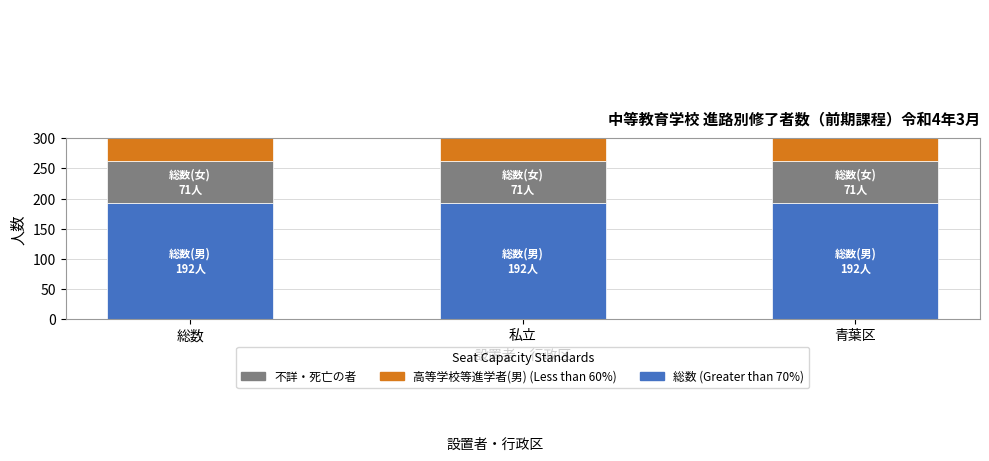

Which category has the highest value across all series?

総数